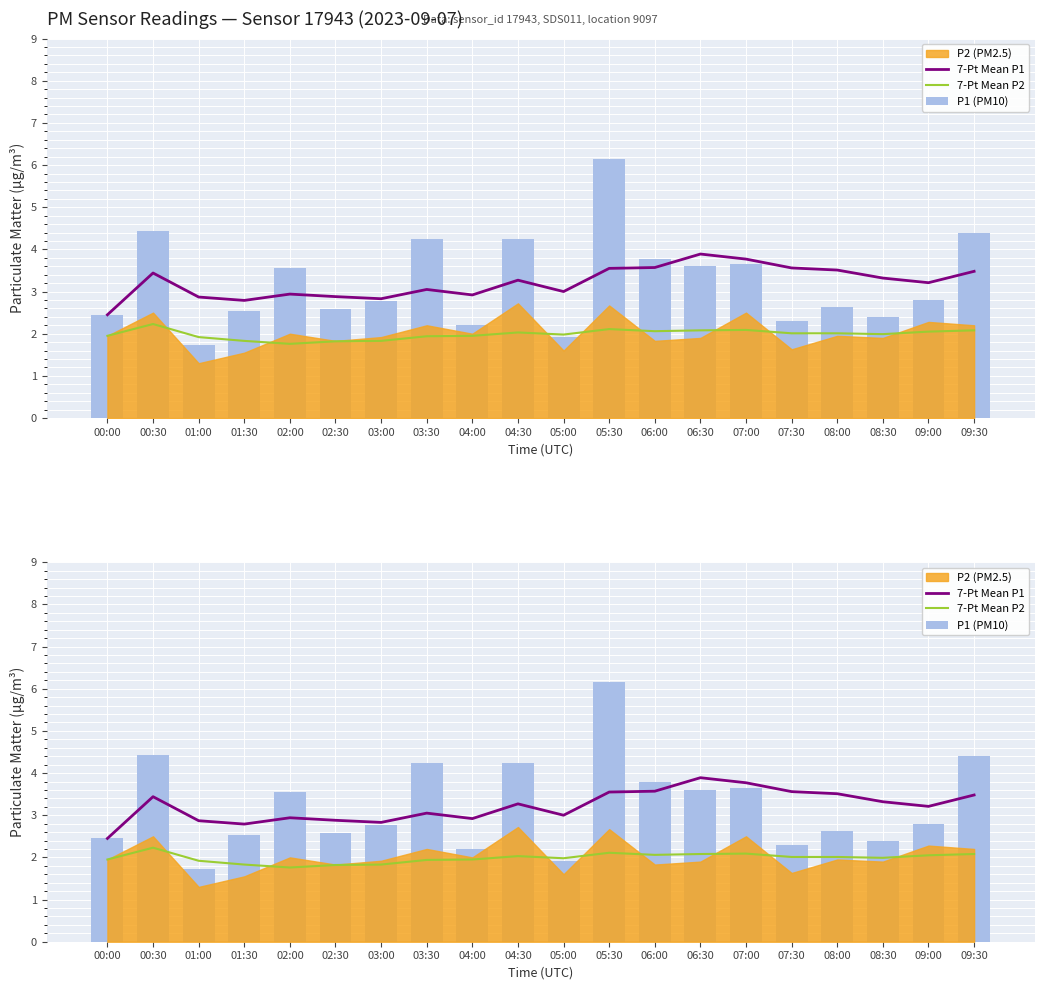

Which series changed the most between 03:00 and 06:30?

7-Pt Mean P1